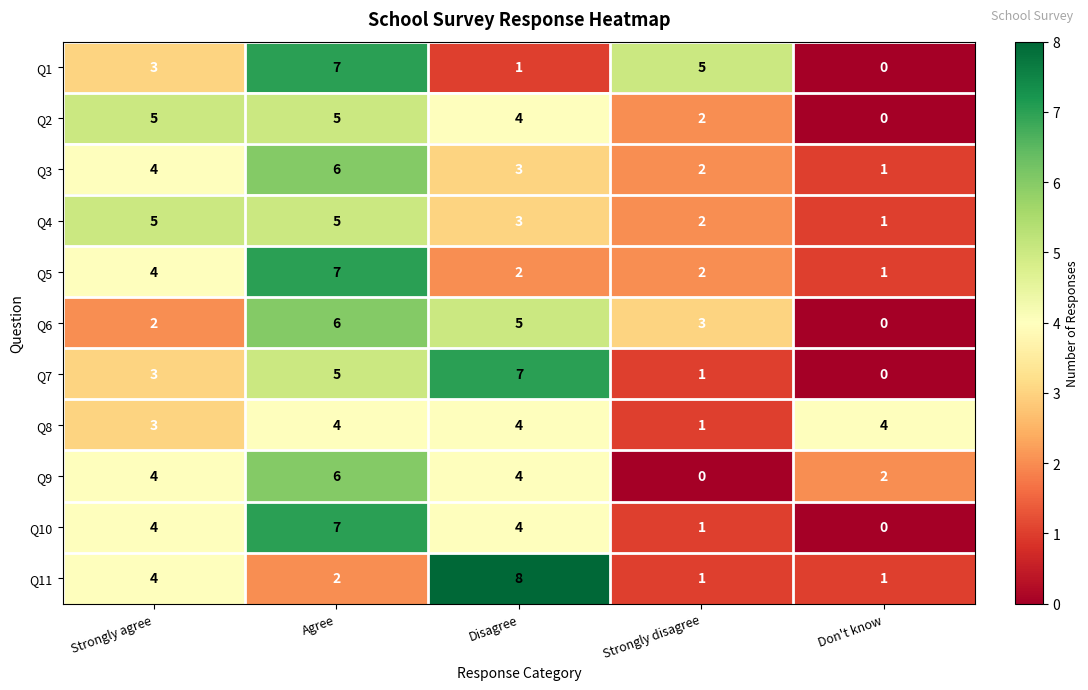

How many Q10 values are between 1 and 4?

3